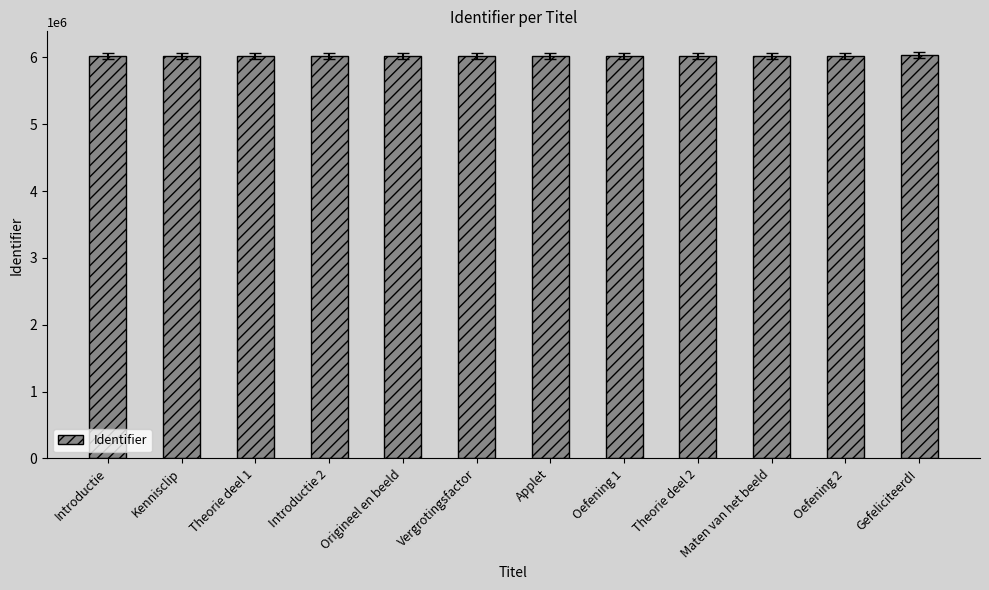

Count the number of data series in this chart.

1